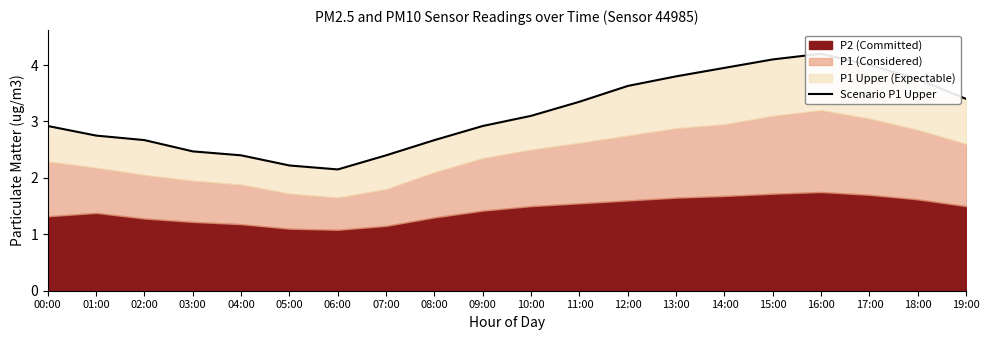

List the labels in order of value, smallest first.

06:00, 05:00, 04:00, 07:00, 03:00, 02:00, 08:00, 01:00, 00:00, 09:00, 10:00, 11:00, 19:00, 12:00, 18:00, 13:00, 14:00, 17:00, 15:00, 16:00